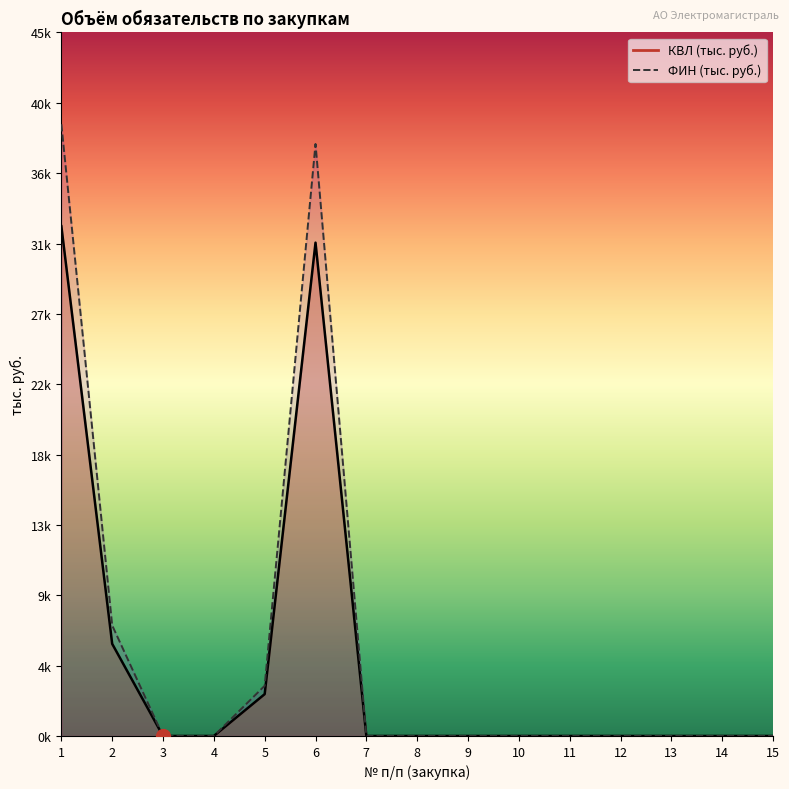

Does the chart have visible grid lines?

No